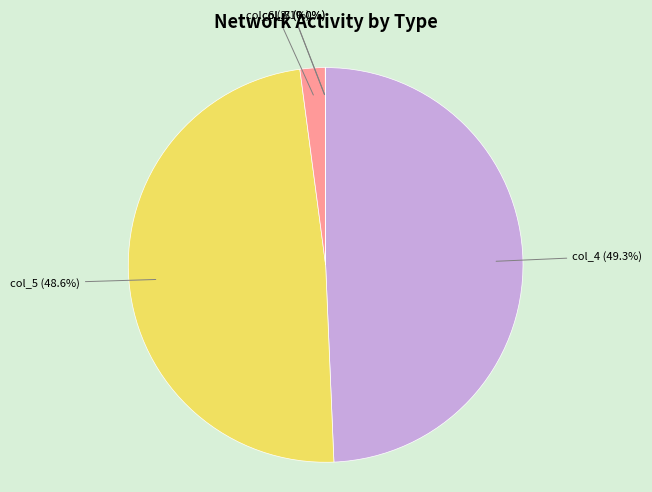

Approximately how many times larger is the value at col_4 (49.3%) compared to col_5 (48.6%)?

1.0